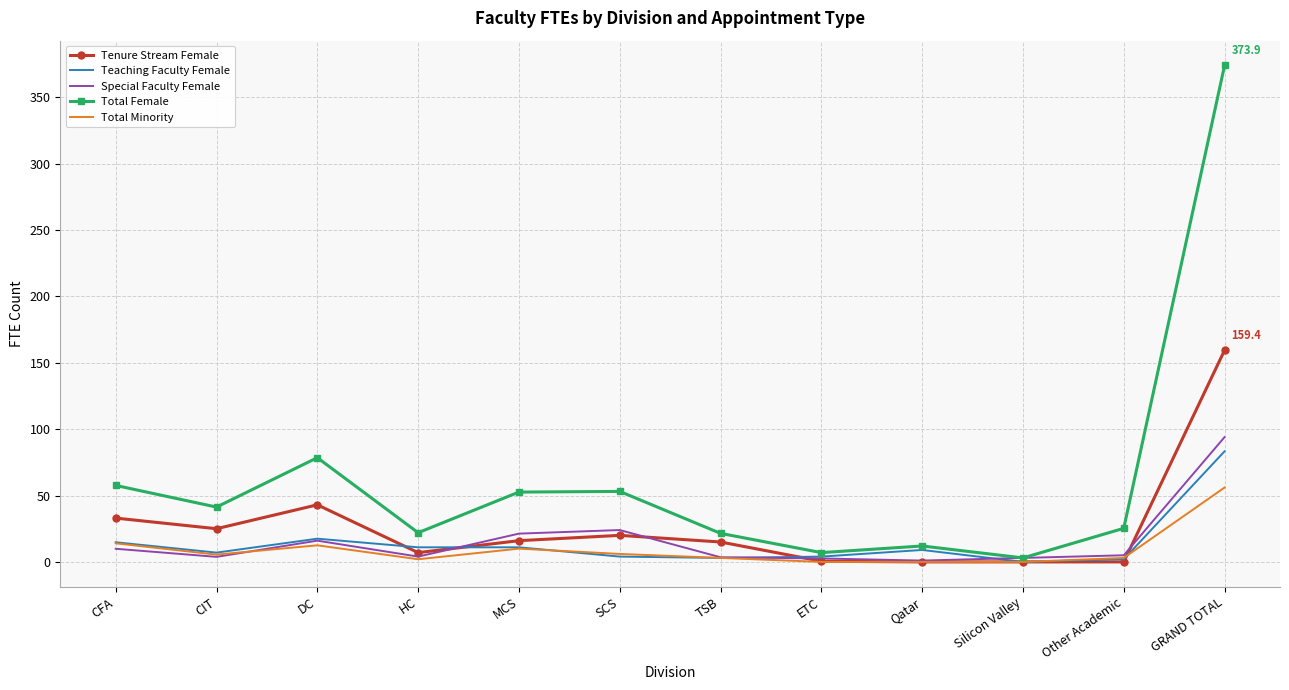

What is the total value across all series at Qatar?

22.0